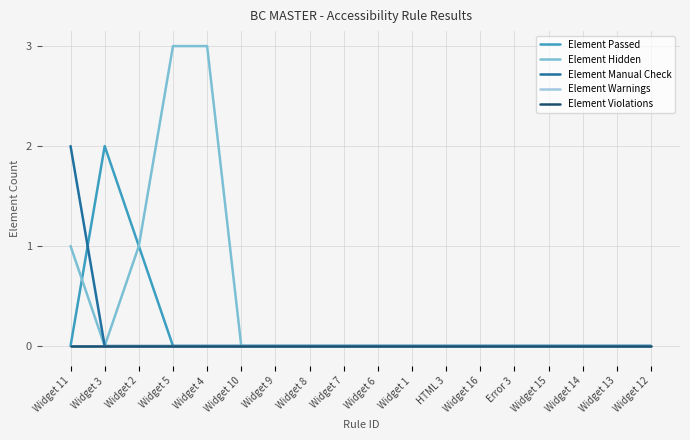

Does the chart display data point markers on the line(s)?

No